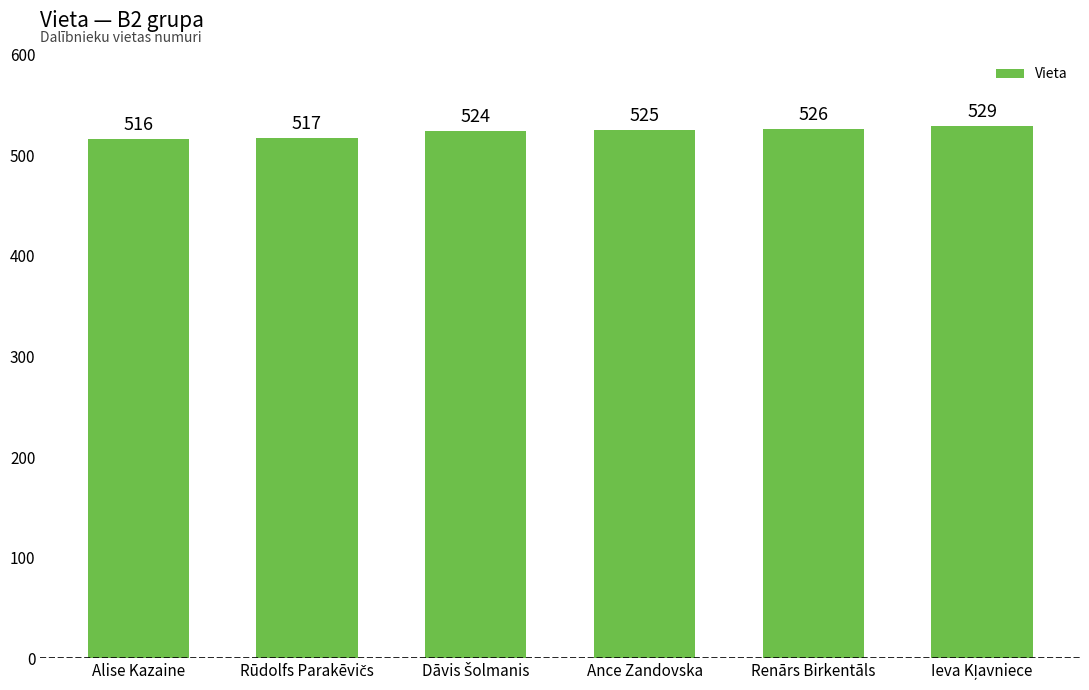

The value at Ance Zandovska is 179. True or false?

False